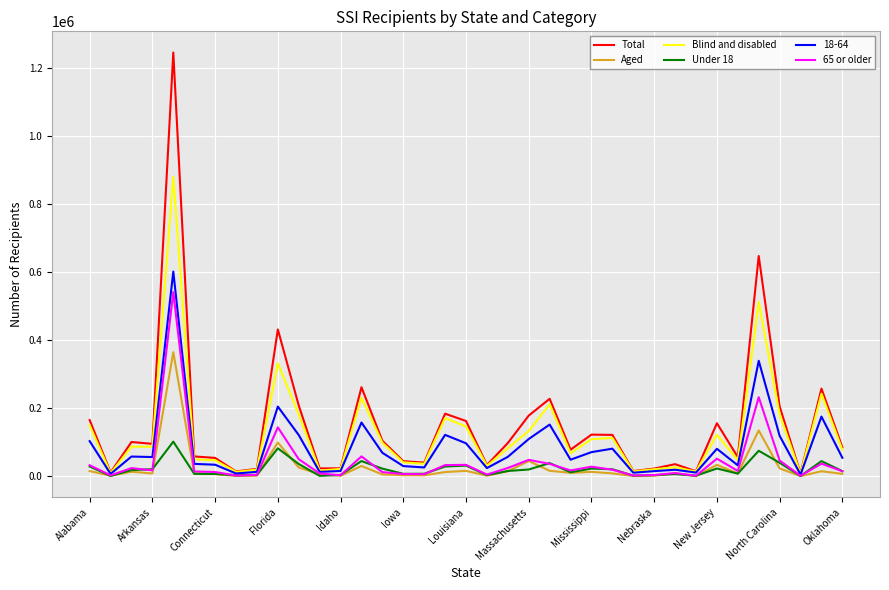

What is the maximum value shown in the chart?

1245362